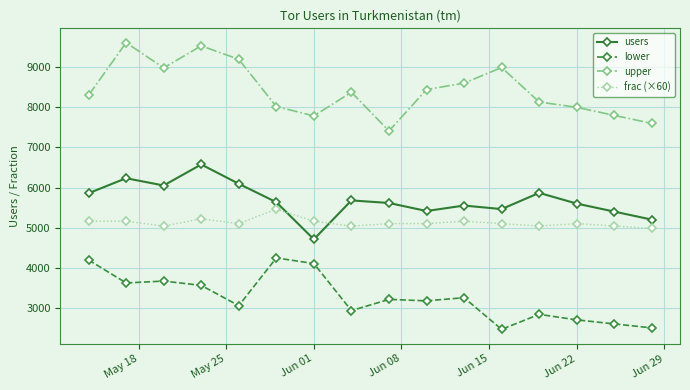

List the series in order of their peak value, highest first.

upper, users, frac (×60), lower